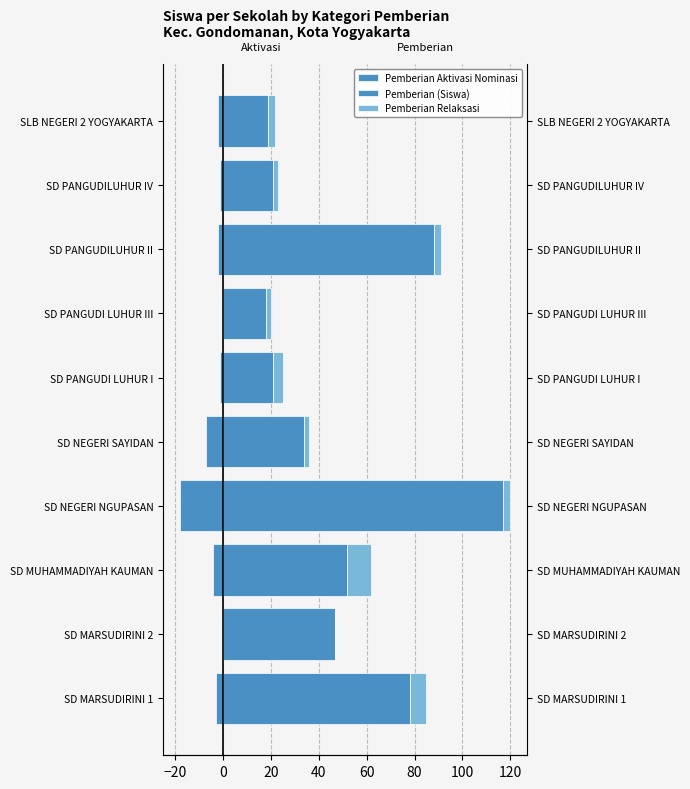

How many series are shown in this chart?

3